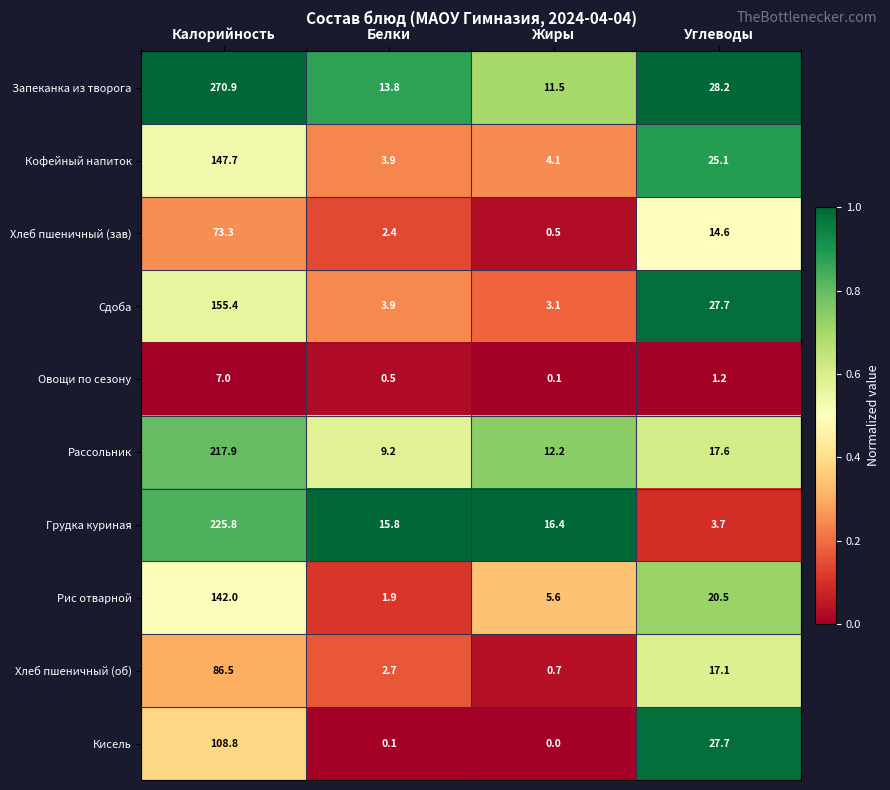

The Хлеб пшеничный (об) series shows 50.3 at Калорийность. True or false?

False